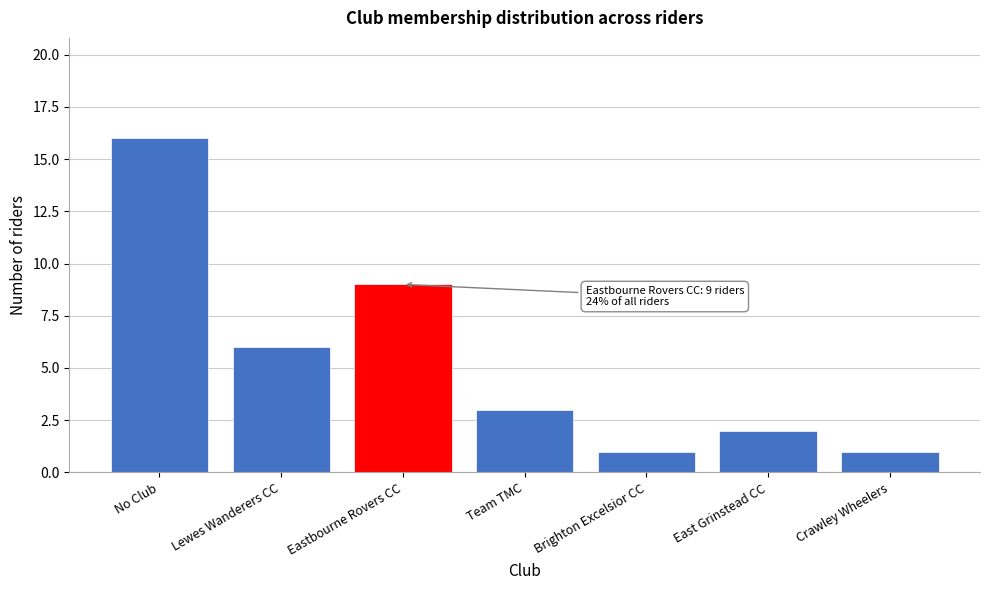

Reading left to right, transcribe all the data shown in this chart.

16	6	9	3	1	2	1